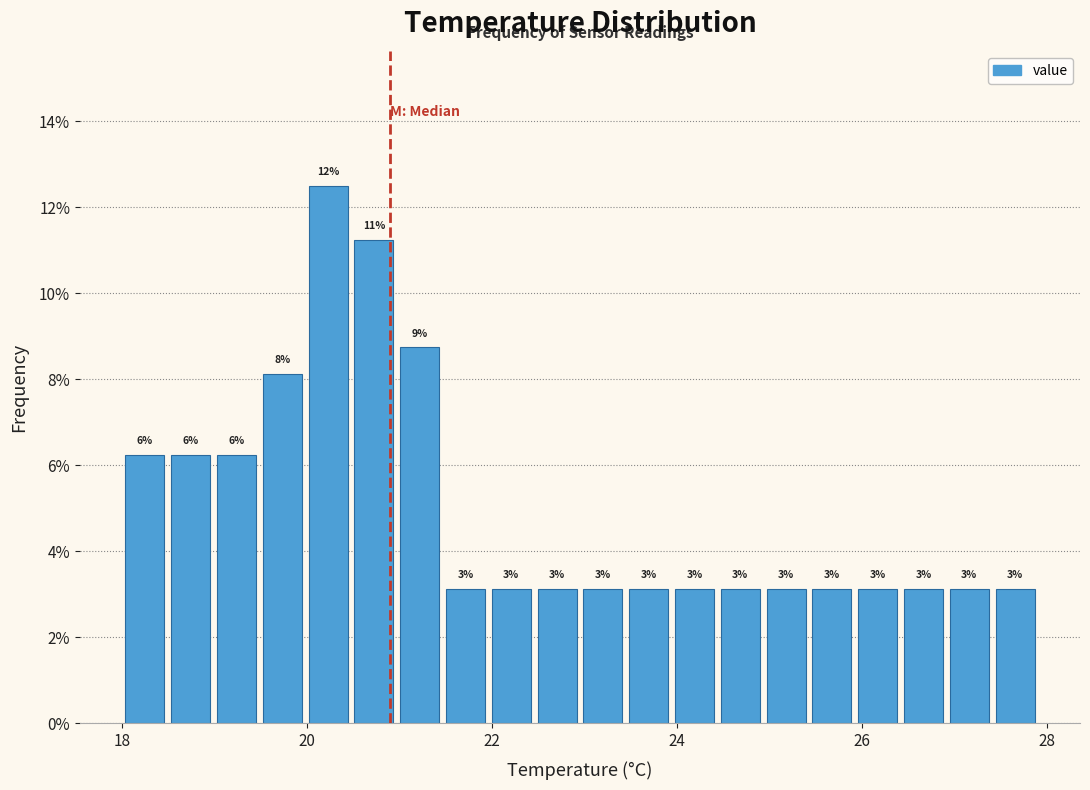

Around what value on the x-axis is the tallest bar? Give the approximate position of its centre, as read against the axis.

20.2